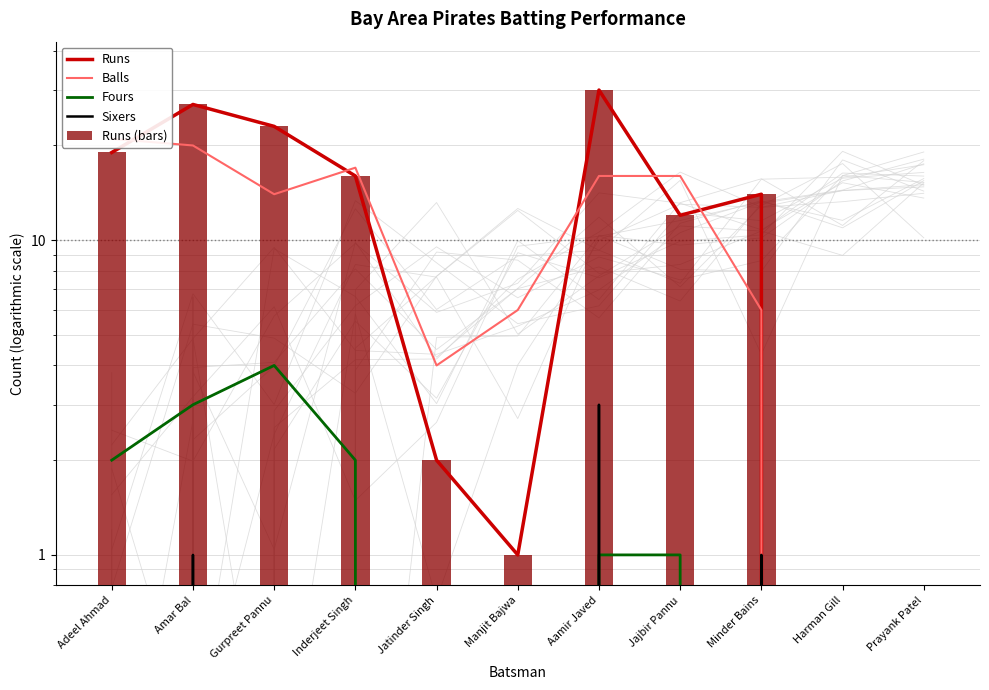

What is the value of the Balls bar at the 8th from the left?

16